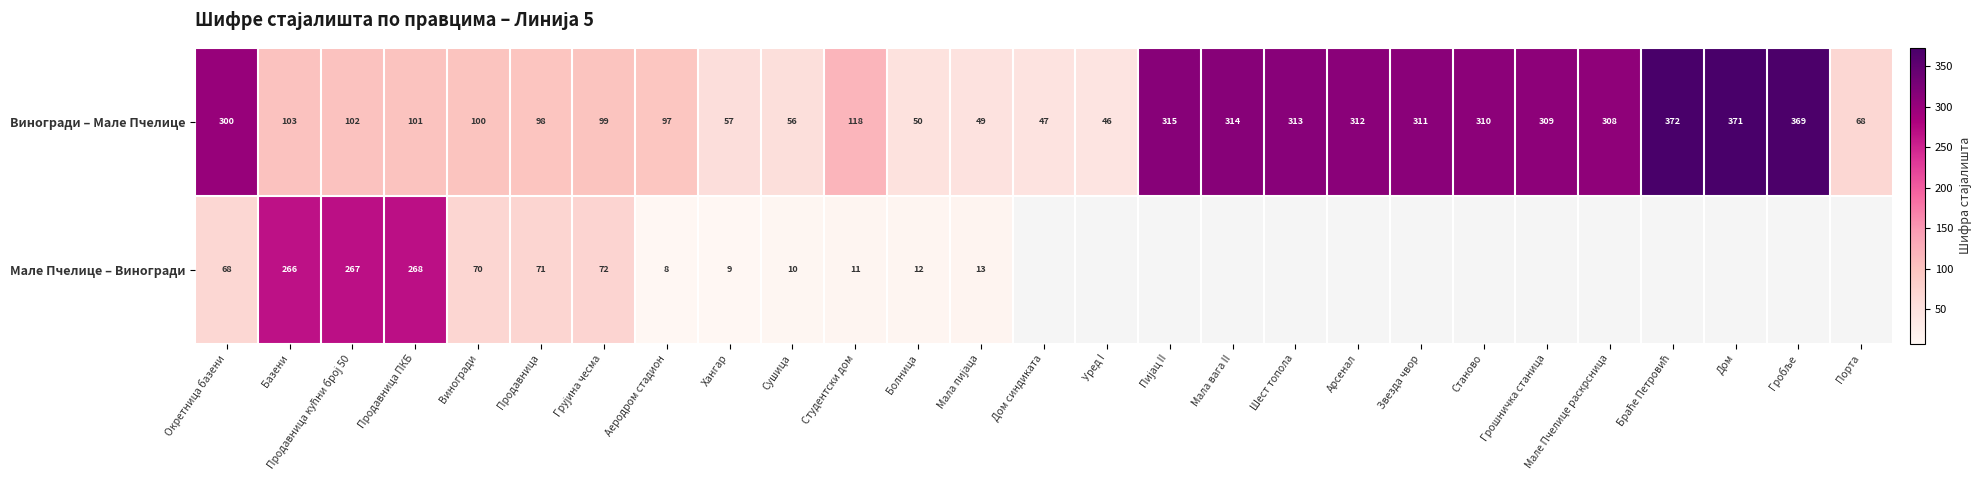

What is the difference between the second highest and second lowest values in the Виногради – Мале Пчелице series?

324